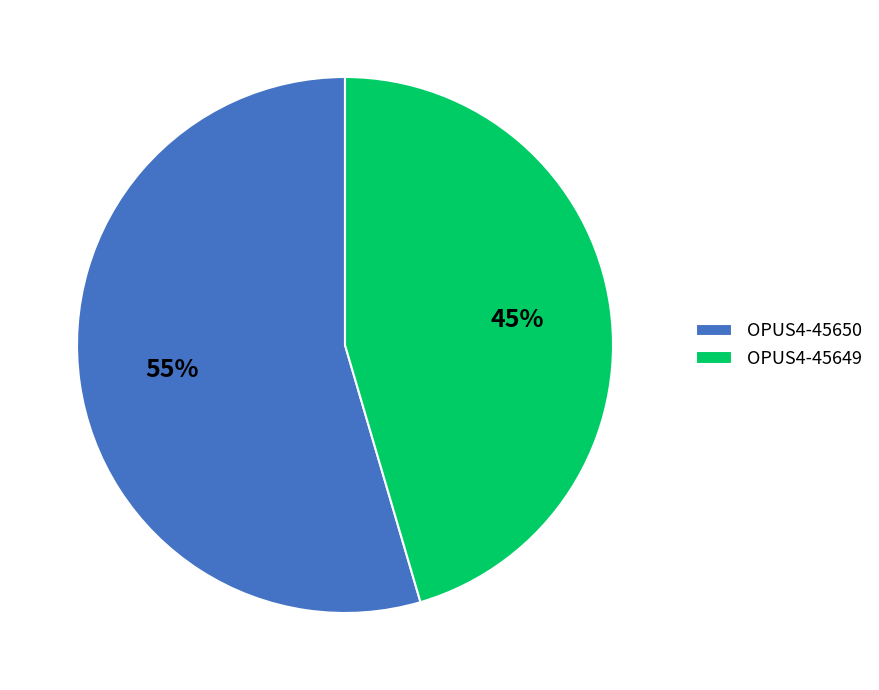

The OPUS4-45650 slice represents 55% of the pie. True or false?

True